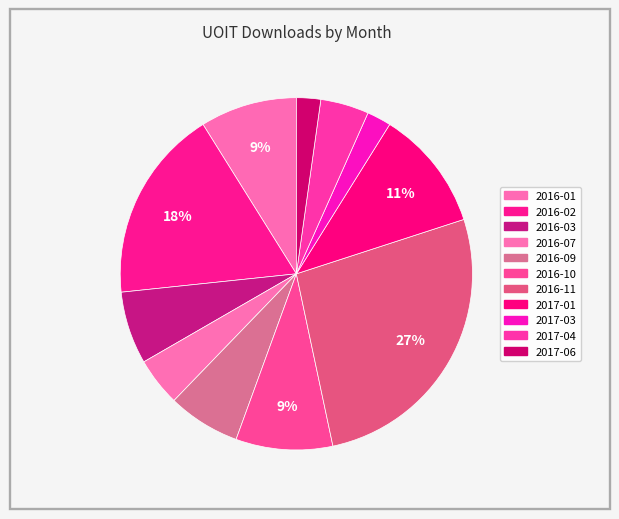

How many segments does this pie chart have?

11